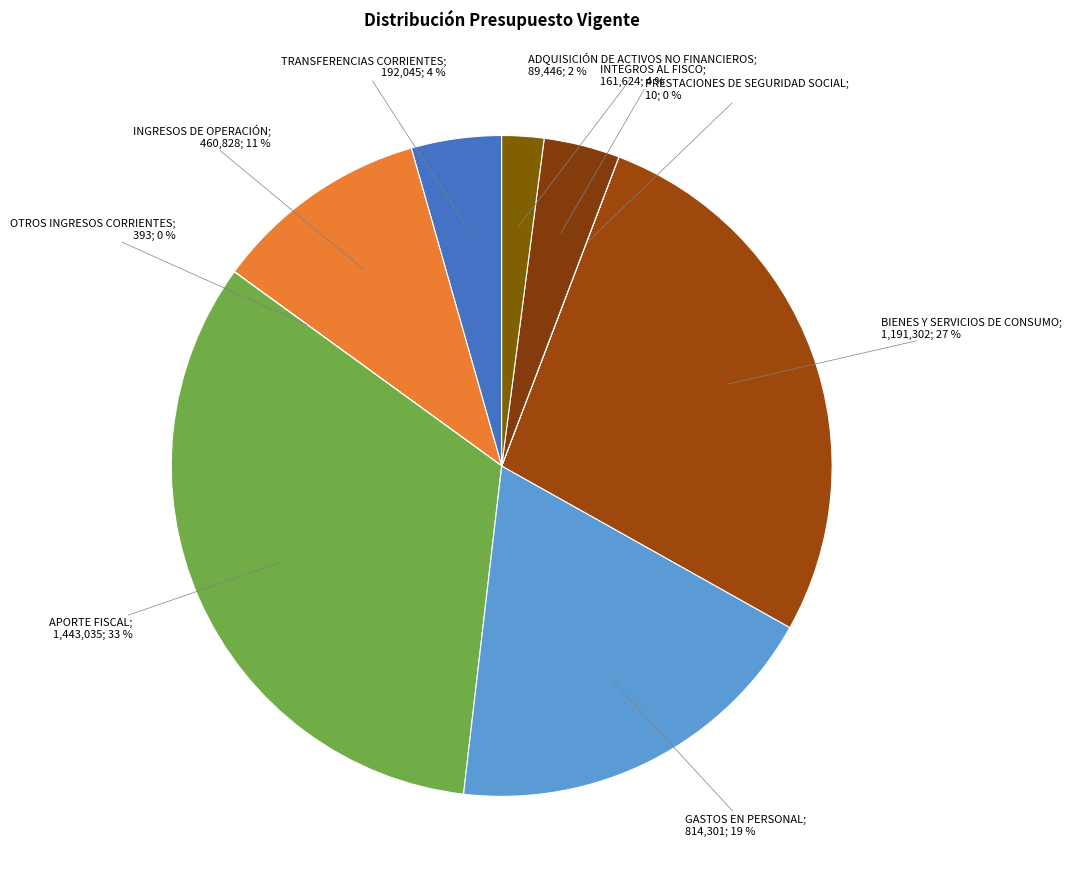

Which slice is the largest?

APORTE FISCAL